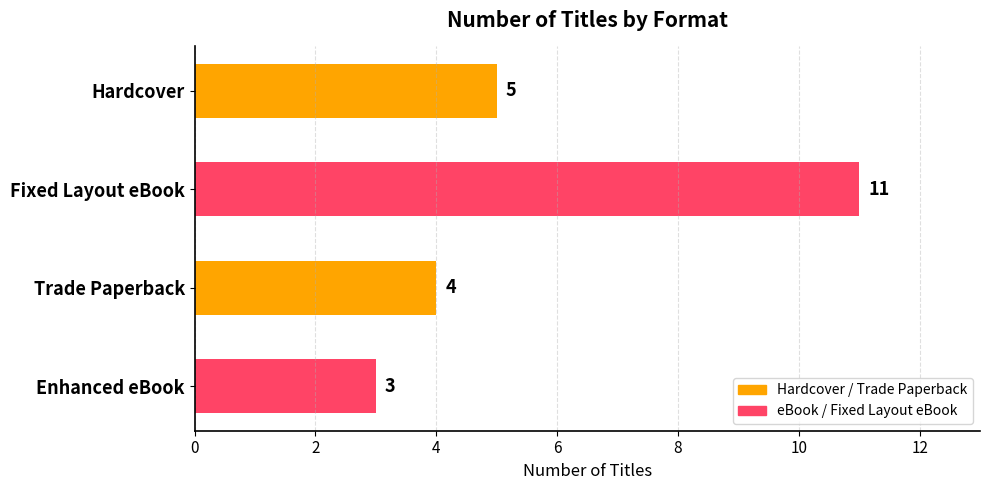

What is the smallest value displayed?

3